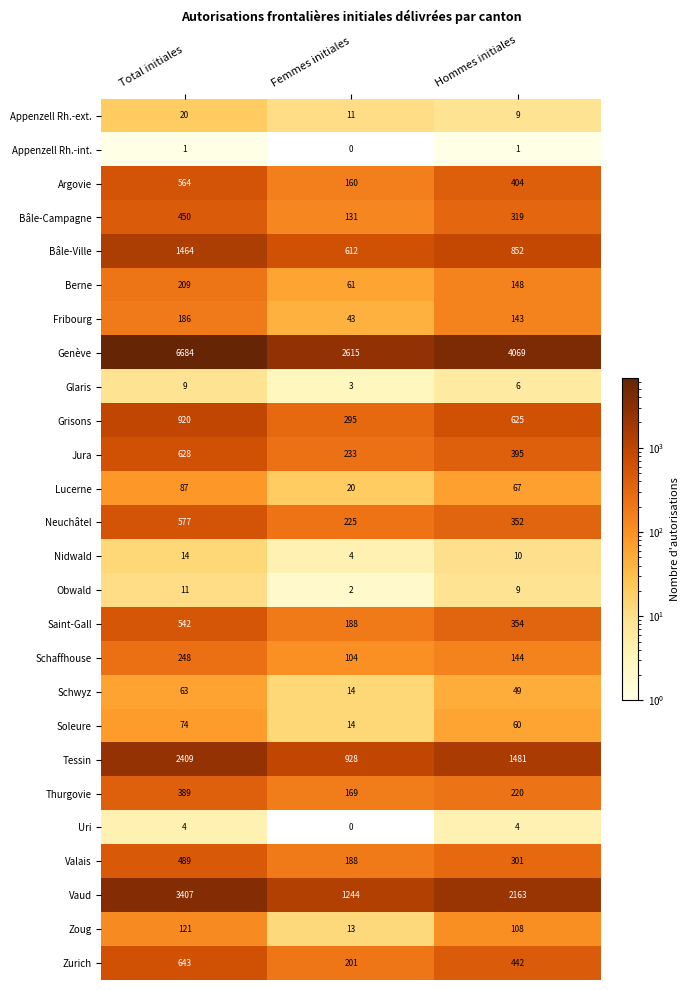

How many values in the Schwyz series are below 49?

1